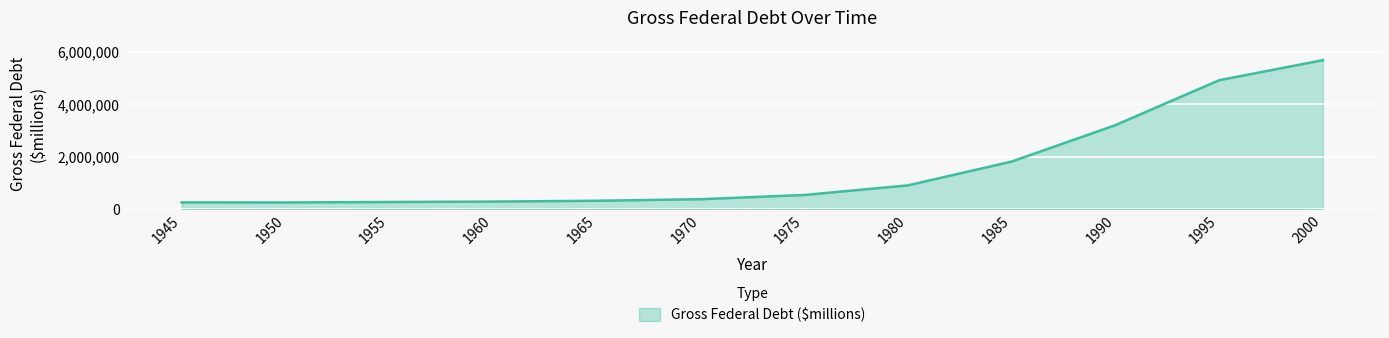

Is it true that the value at 1965 is 322318?

True